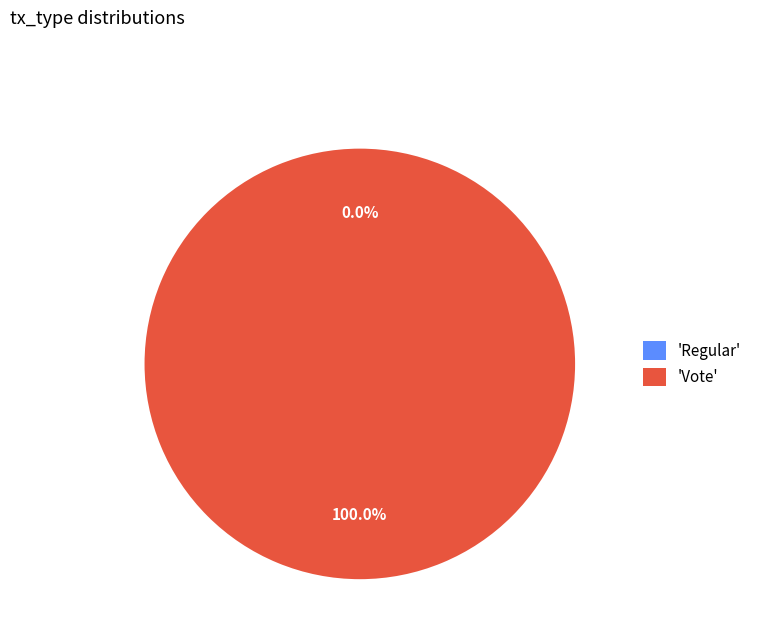

What is the total percentage of Vote and Regular?

100.0%